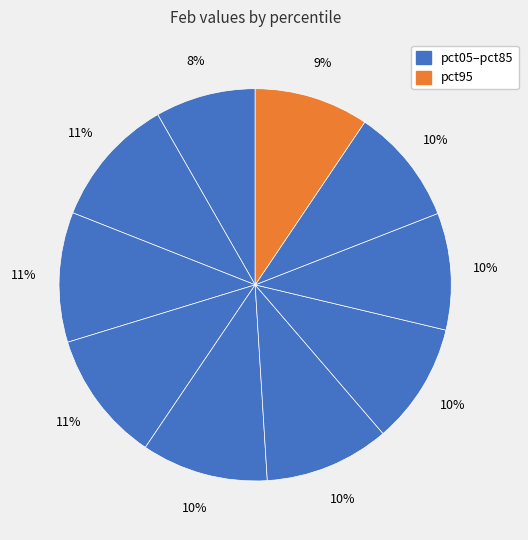

How many segments does this pie chart have?

10